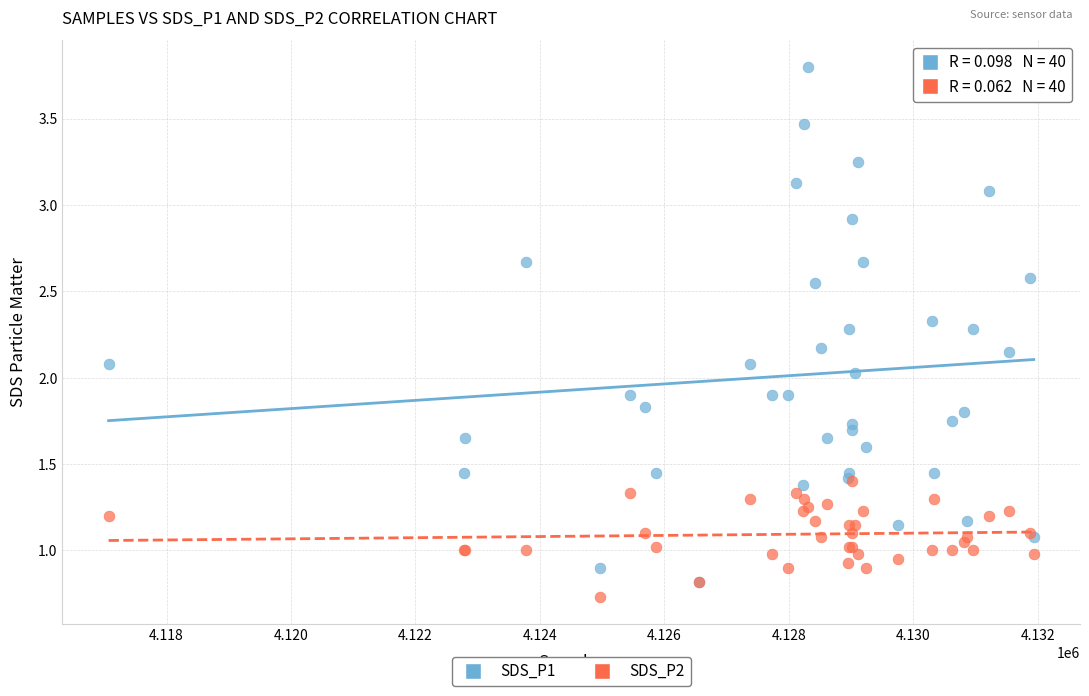

What are all the series names shown in the legend?

SDS_P1, SDS_P2